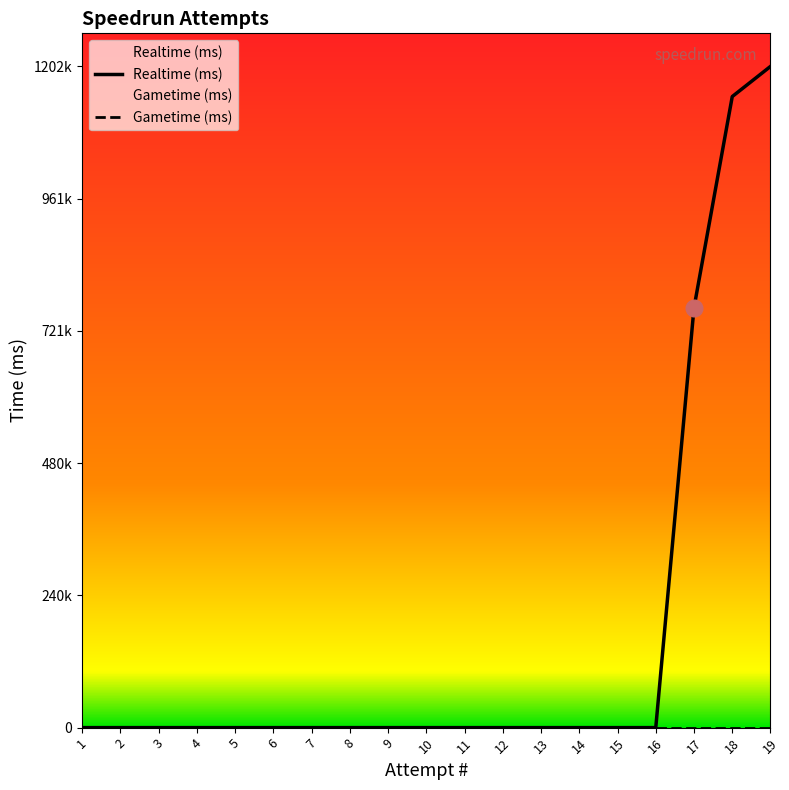

Rank the series by their maximum value, from highest to lowest.

Realtime (ms), Gametime (ms)